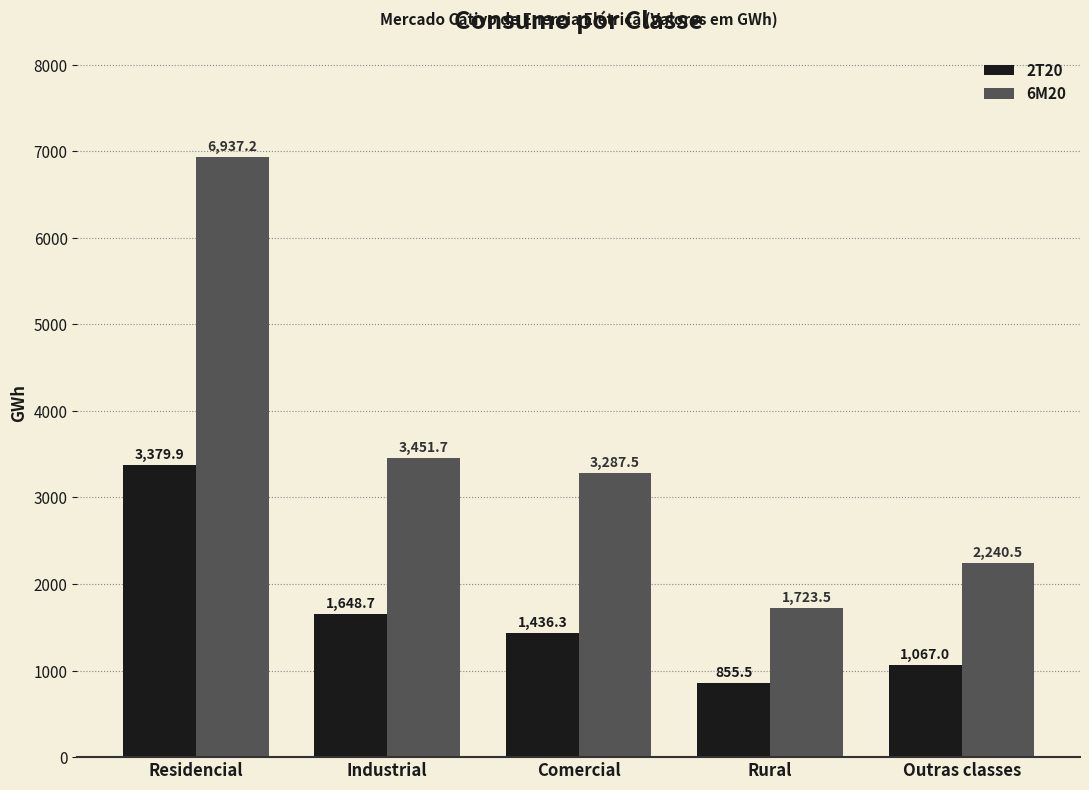

Rank the categories by 6M20 value from lowest to highest.

Rural, Outras classes, Comercial, Industrial, Residencial